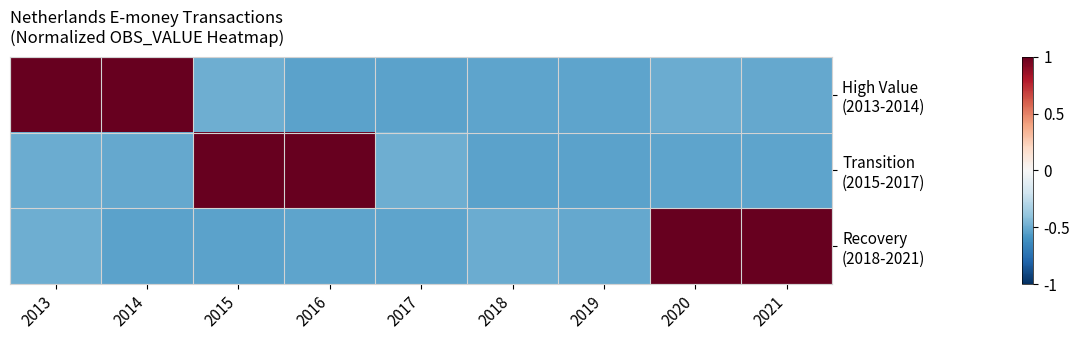

Which category has the lowest value across all series?

2017